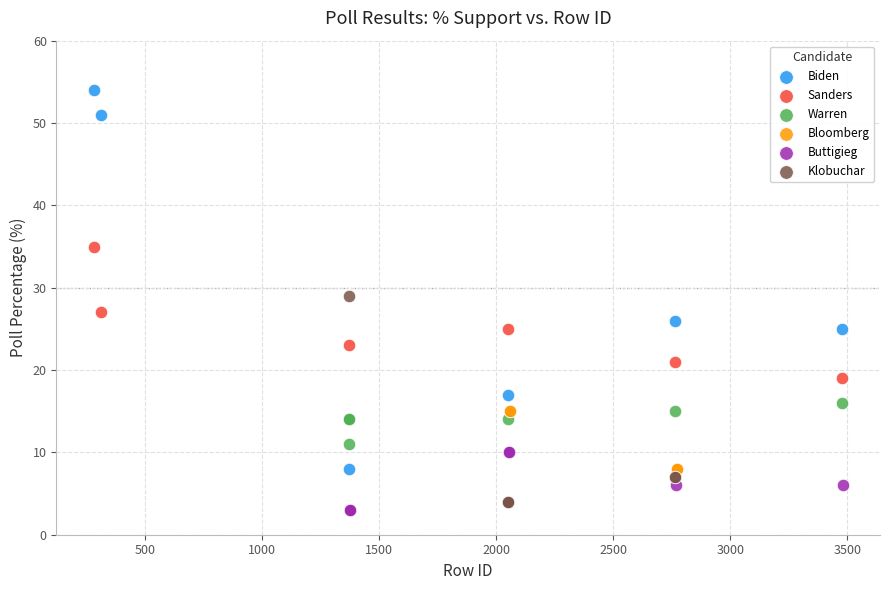

Which series reaches the maximum Y coordinate?

Biden